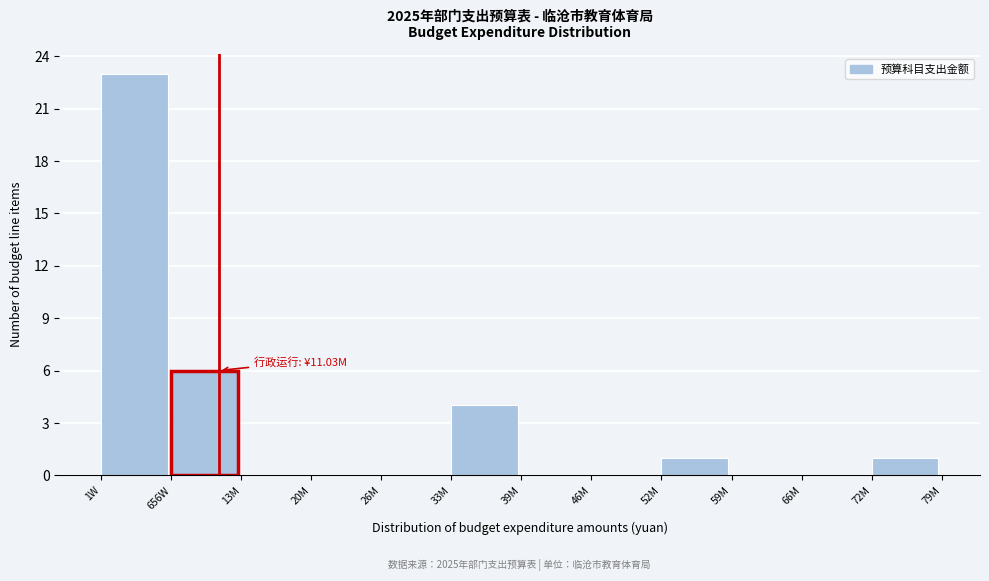

Reading left to right, extract all data points from this chart.

1W=23	656W=6	13M=0	20M=0	26M=0	33M=4	39M=0	46M=0	52M=1	59M=0	66M=0	72M=1